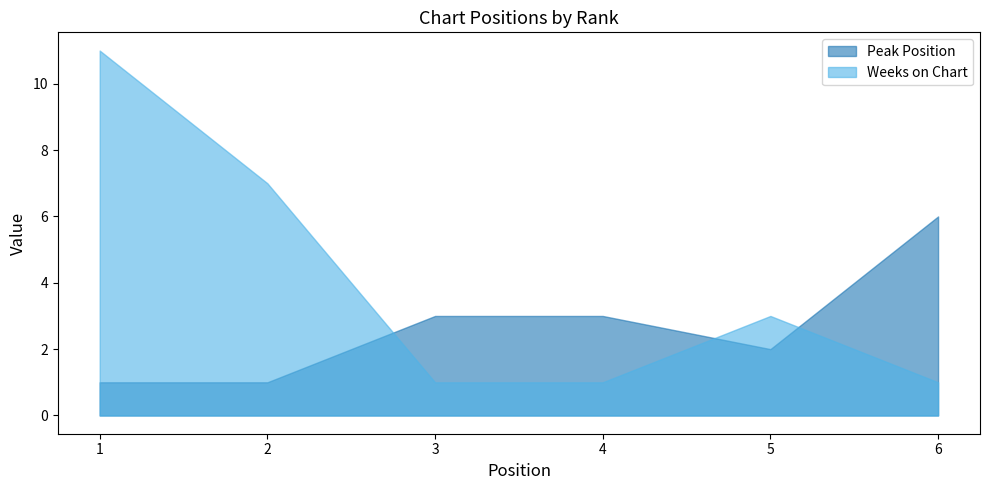

True or false: Weeks on Chart has a value of 11 at 1.

True